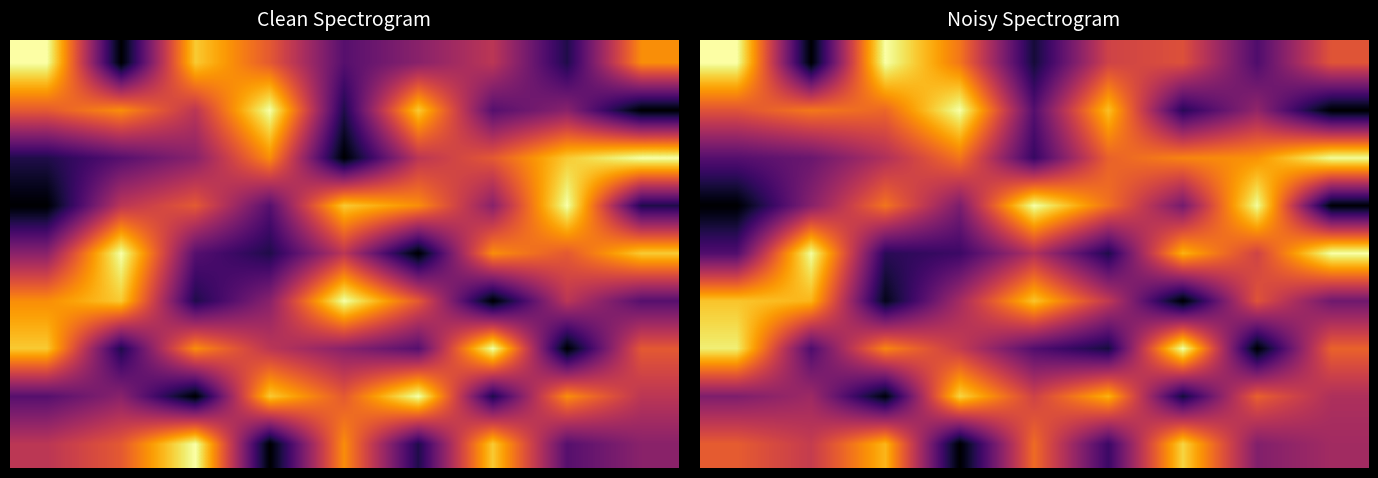

At how many categories does at least one series exceed 5?

9